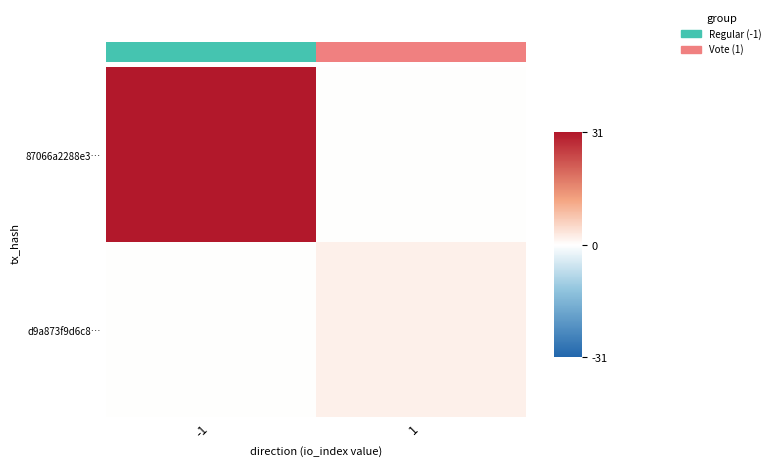

How many positive values does the 87066a2288e3… series have?

1